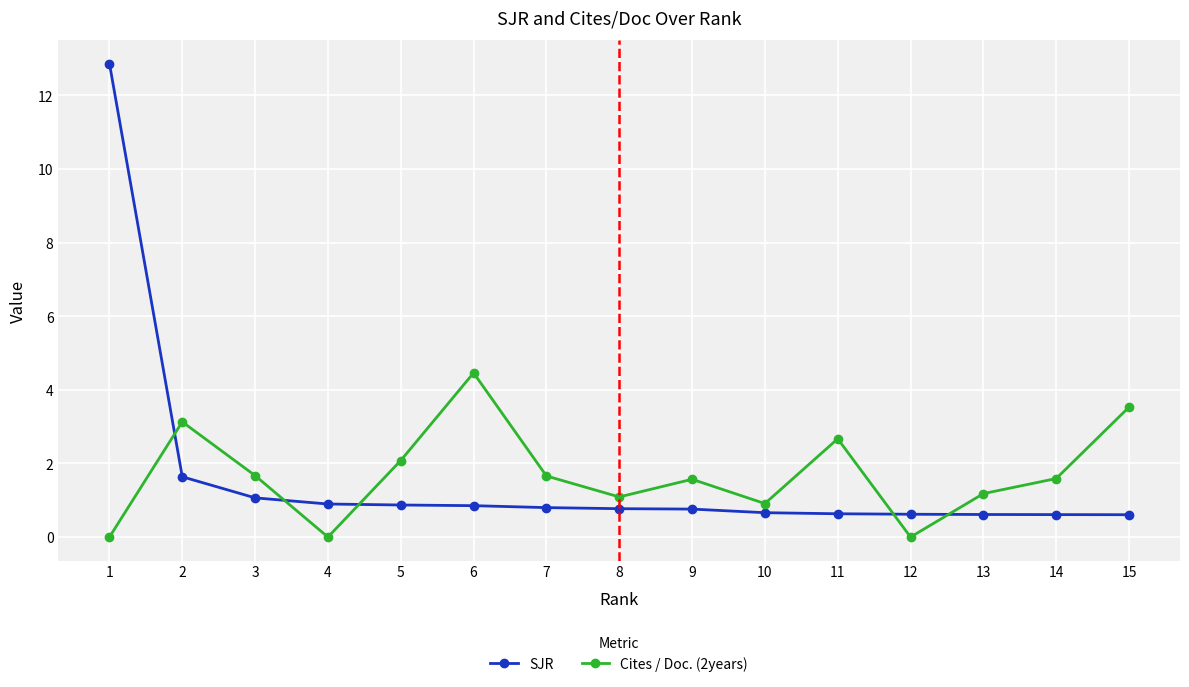

What is the value of the Cites / Doc. (2years) point at the 7th from the left?

1.7